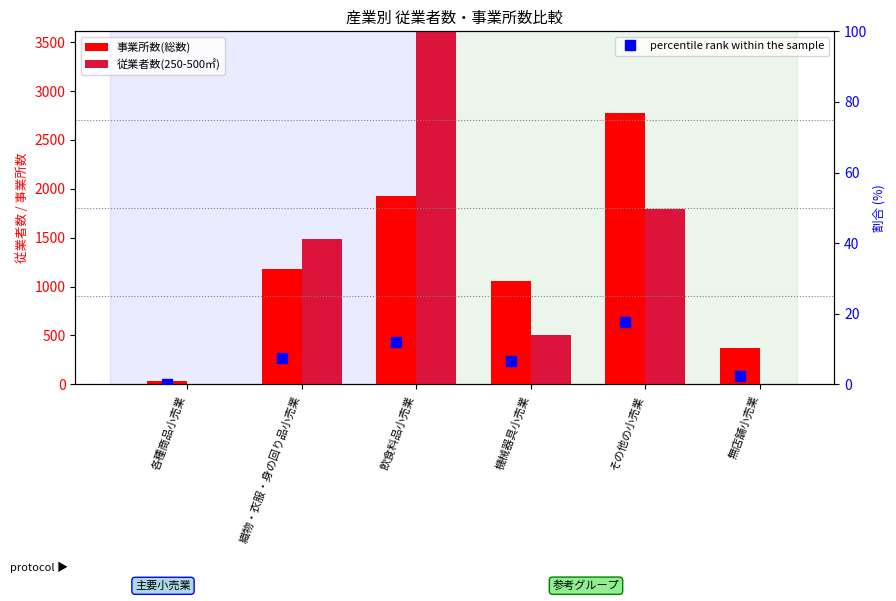

At how many categories does at least one series exceed 1967?

2